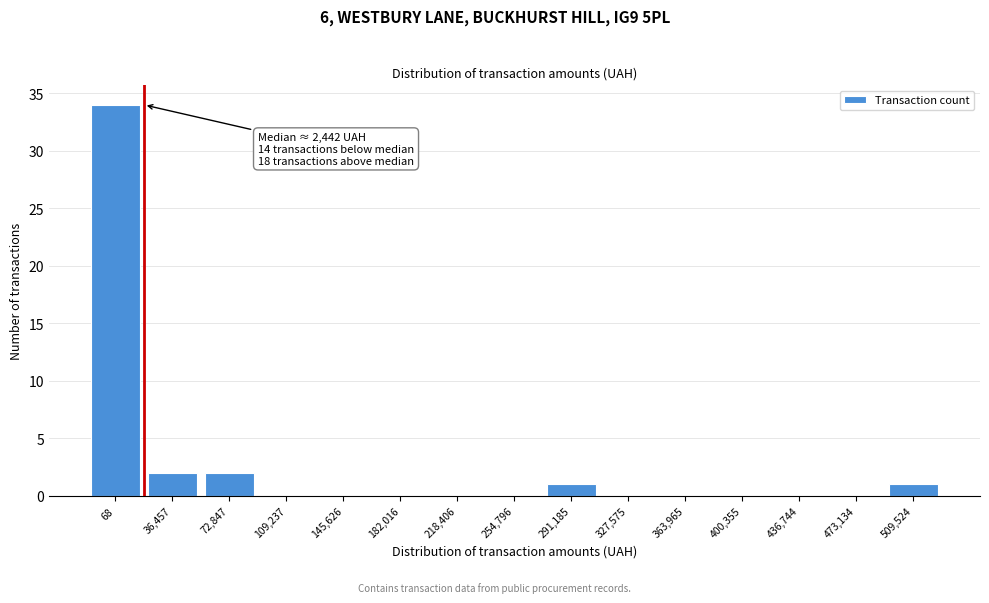

Reading left to right, transcribe all the data shown in this chart.

68=34	36,457=2	72,847=2	109,237=0	145,626=0	182,016=0	218,406=0	254,796=0	291,185=1	327,575=0	363,965=0	400,355=0	436,744=0	473,134=0	509,524=1